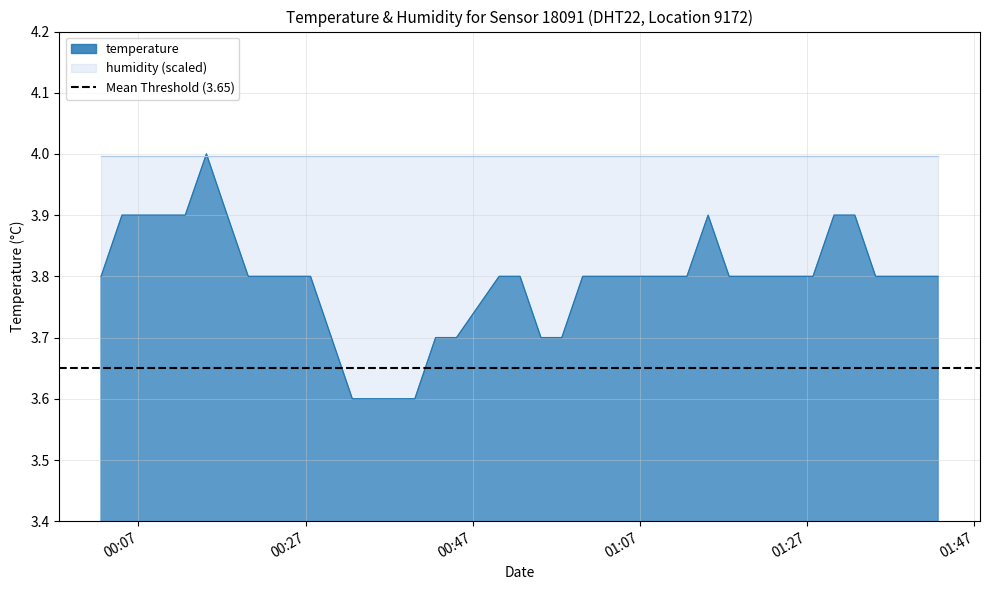

Reading right to left, transcribe all the data shown in this chart.

3.8	3.8	3.8	3.8	3.9	3.9	3.8	3.8	3.8	3.8	3.8	3.9	3.8	3.8	3.8	3.8	3.8	3.8	3.7	3.7	3.8	3.8	3.7	3.7	3.6	3.6	3.6	3.6	3.7	3.8	3.8	3.8	3.8	3.9	4.0	3.9	3.9	3.9	3.9	3.8